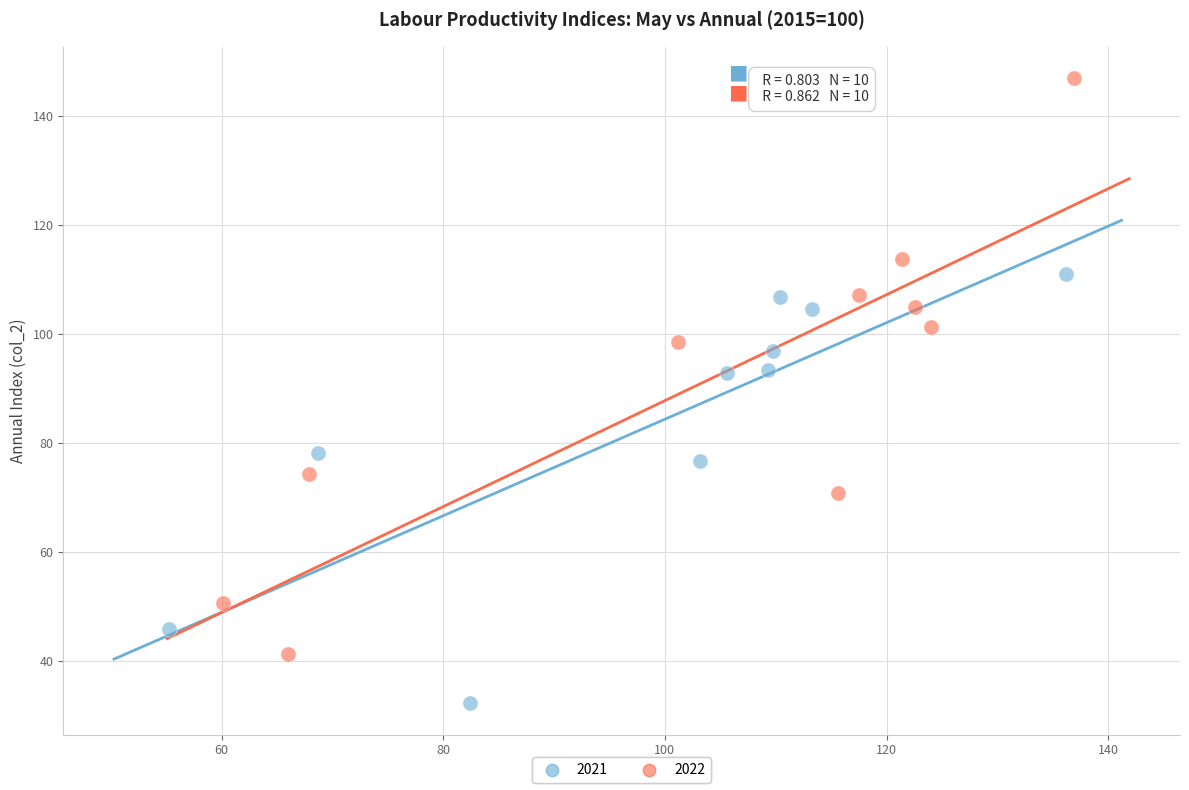

What are all the series names shown in the legend?

2021, 2022